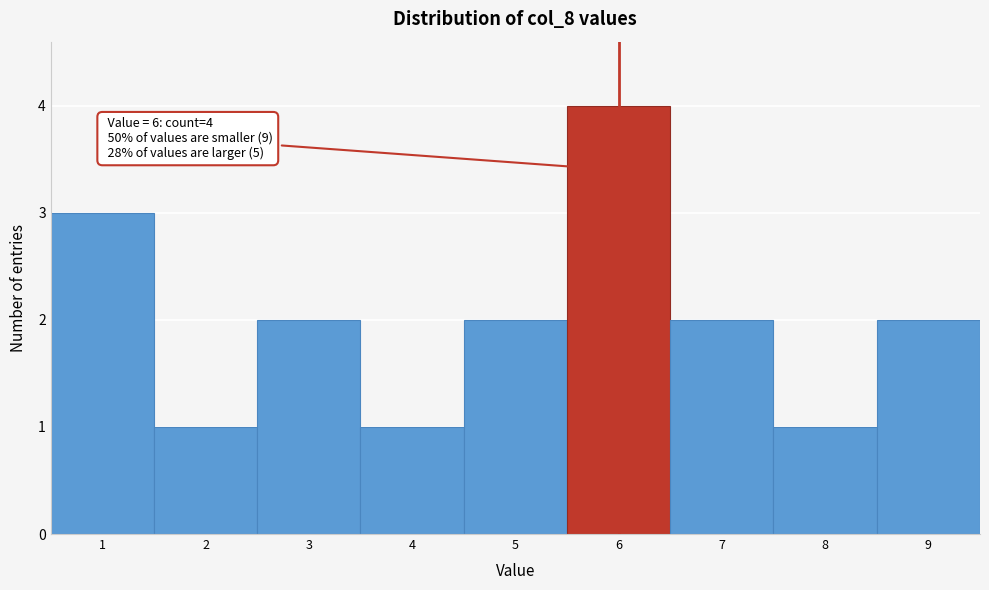

Reading left to right, extract all data points from this chart.

1=3	2=1	3=2	4=1	5=2	6=4	7=2	8=1	9=2